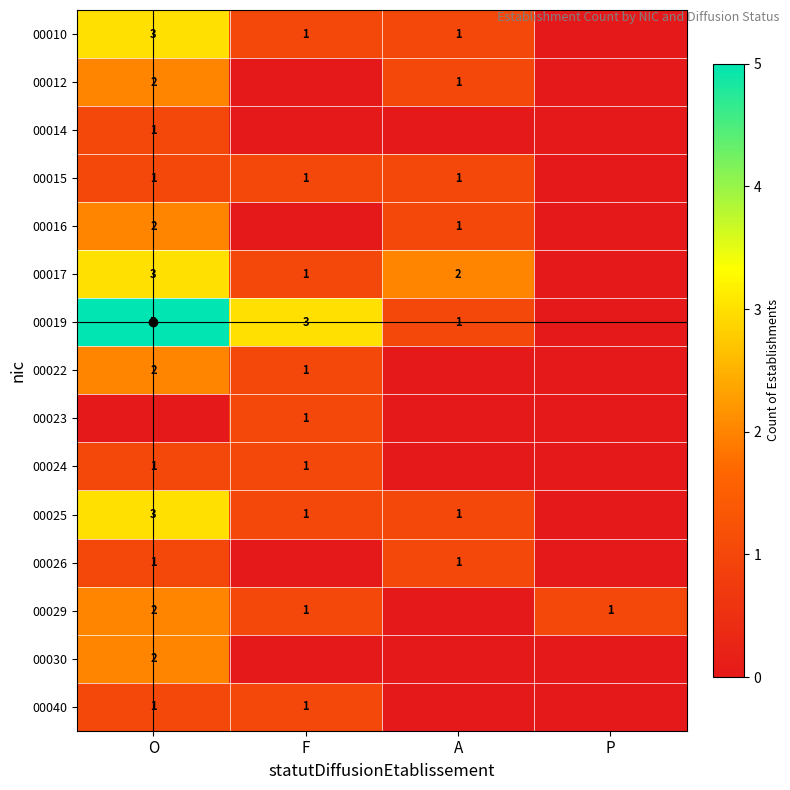

What is the sum of all 00015 values?

3